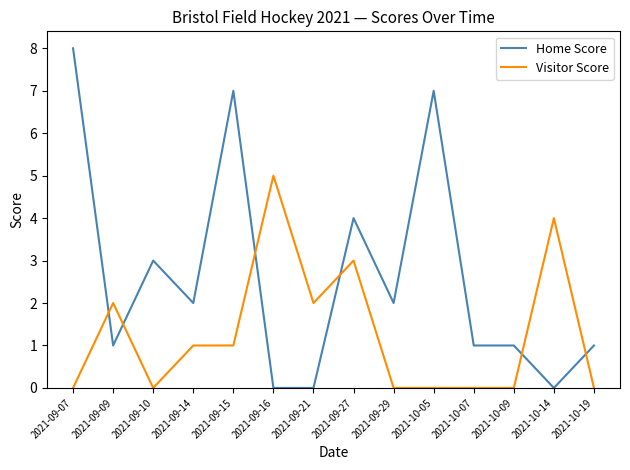

Is it true that Home Score equals 8 at 2021-09-07?

True